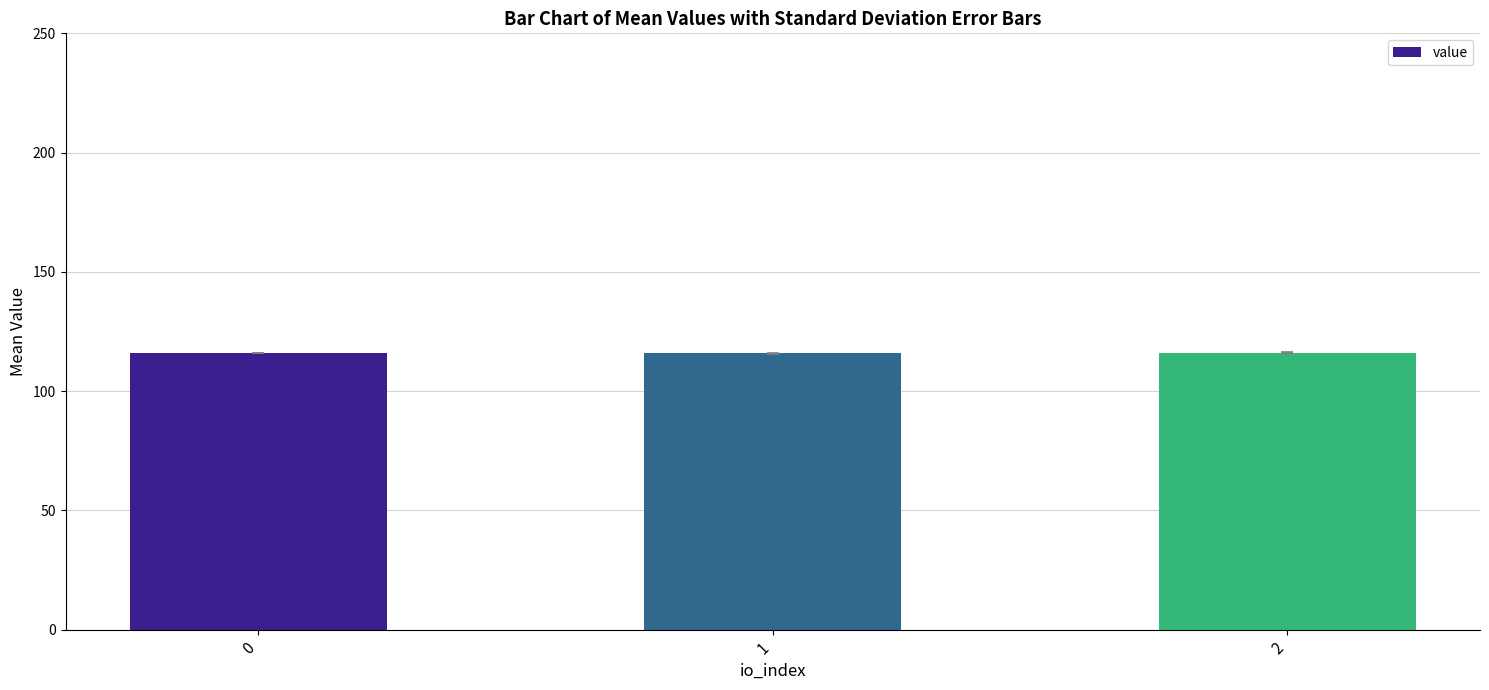

What is the value of the 2nd bar from the left?

115.8